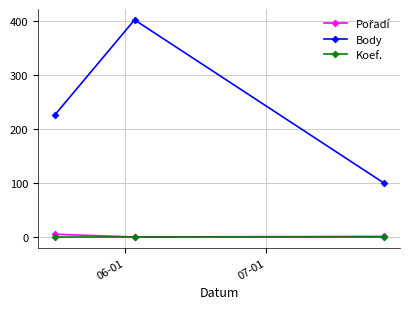

How many categories are shown in the chart?

3